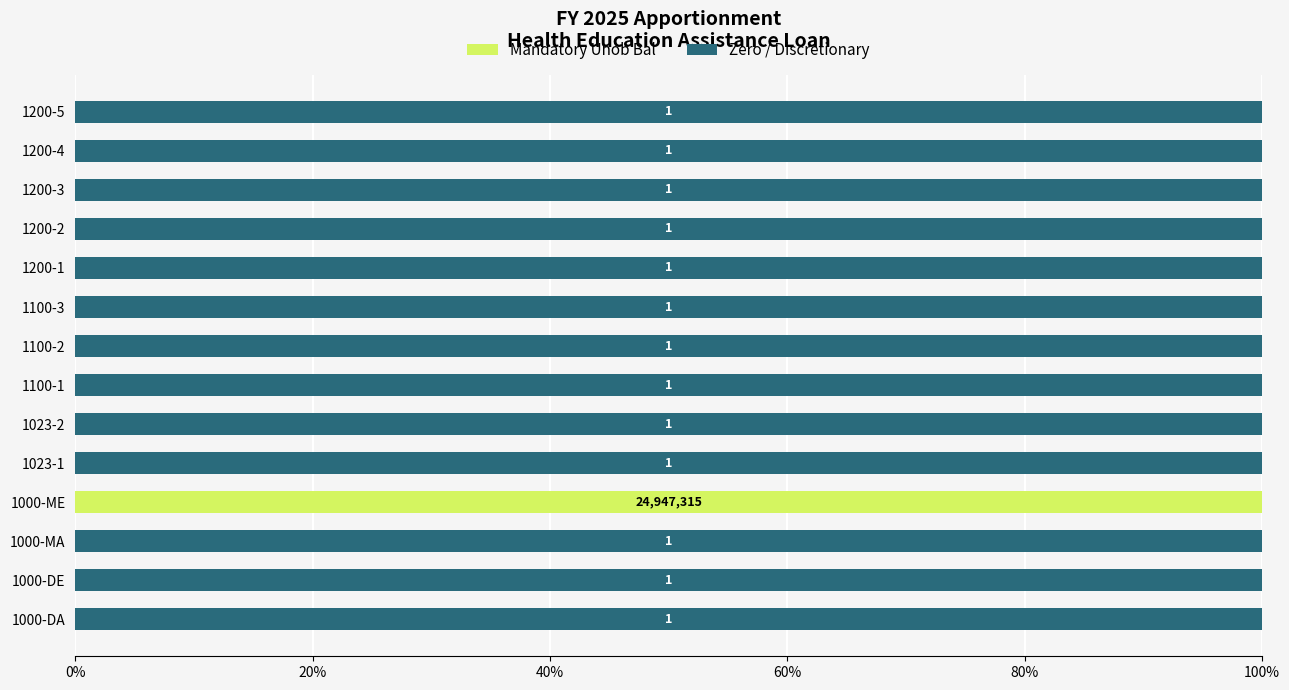

What are all the series names shown in the legend?

Mandatory Unob Bal, Zero / Discretionary